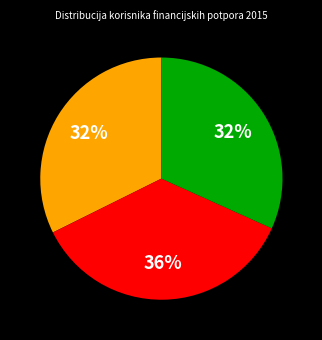

Does any single category account for the majority?

No